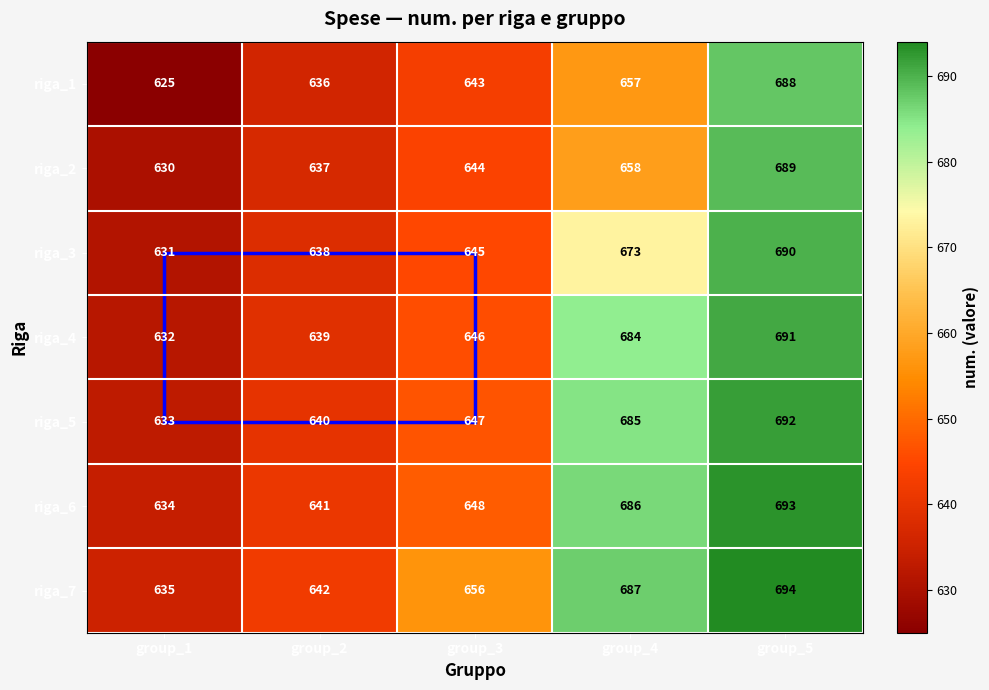

What is the difference between the riga_3 values at group_5 and group_1?

59